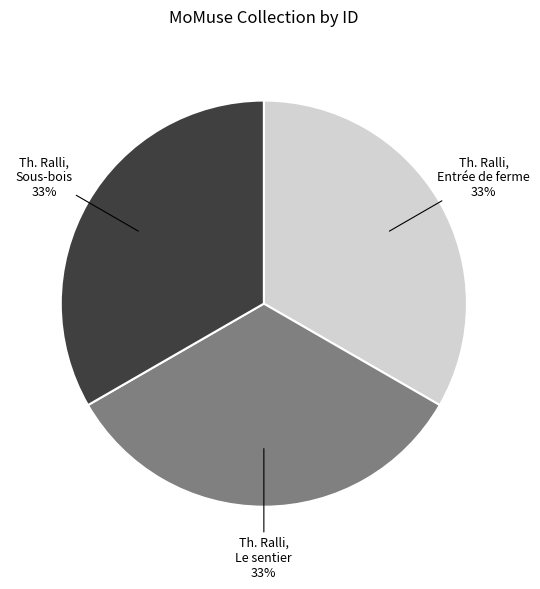

Does Th. Ralli, Entrée de ferme account for over 50% of the chart?

No